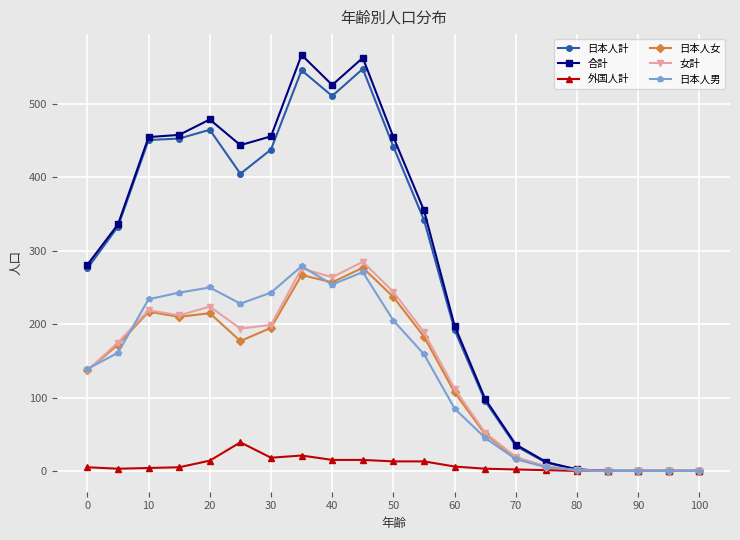

What are all the series names shown in the legend?

日本人計, 合計, 外国人計, 日本人女, 女計, 日本人男